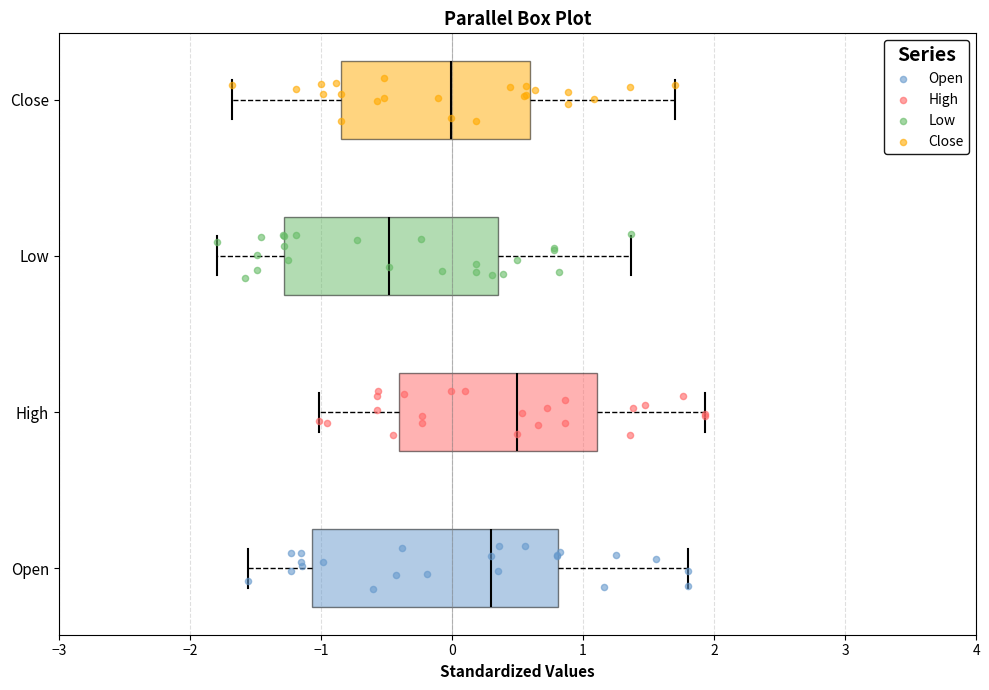

Comparing the boxes themselves (not the whiskers), which one is the widest?

Open